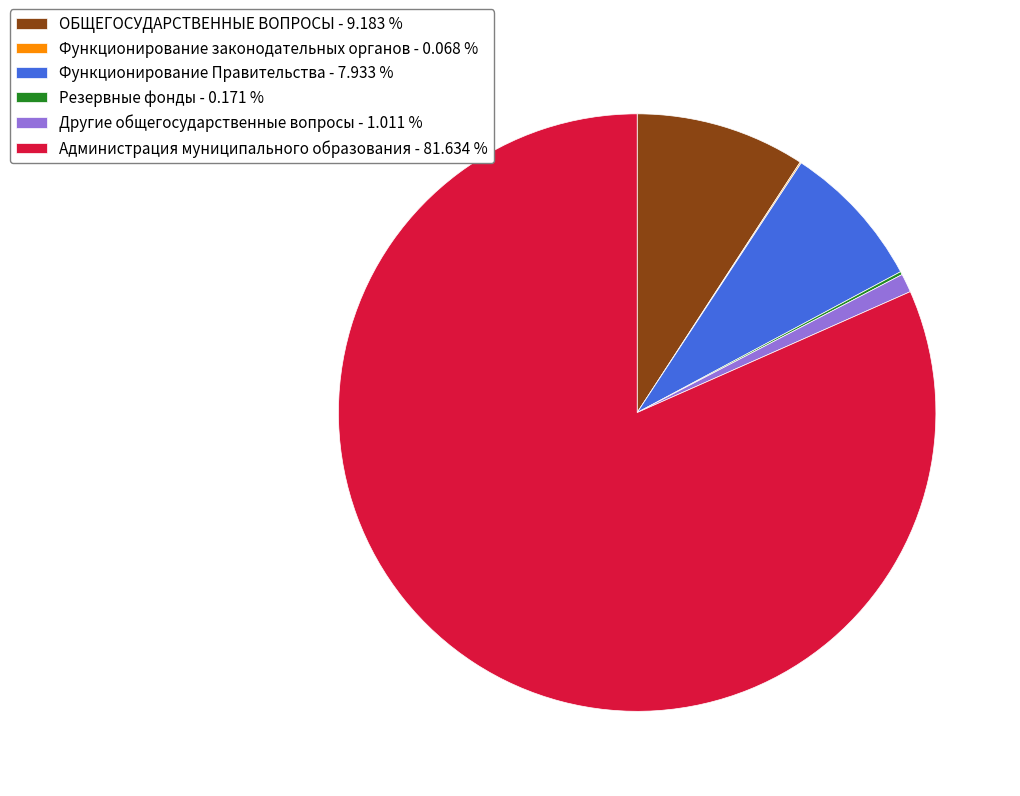

Is Функционирование Правительства - 7.933 % the majority of the pie?

No